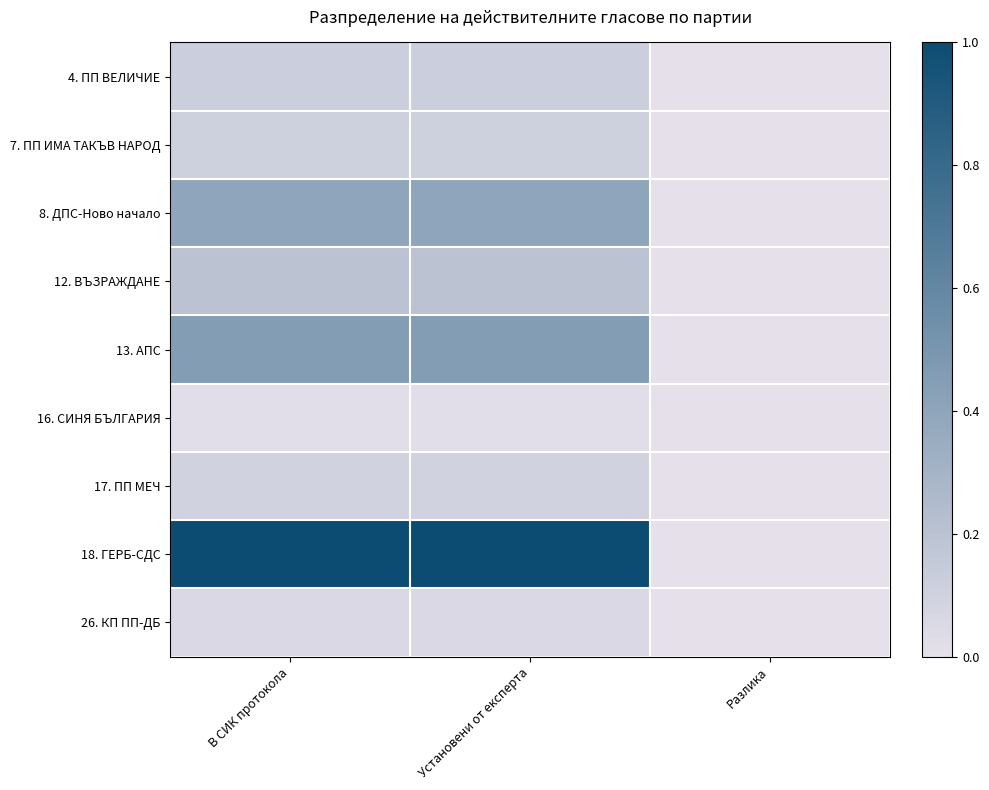

Reading left to right, extract all data points from this chart.

4. ПП ВЕЛИЧИЕ: В СИК протокола=0.1	Установени от експерта=0.1	Разлика=0.0
7. ПП ИМА ТАКЪВ НАРОД: В СИК протокола=0.1	Установени от експерта=0.1	Разлика=0.0
8. ДПС-Ново начало: В СИК протокола=0.4	Установени от експерта=0.4	Разлика=0.0
12. ВЪЗРАЖДАНЕ: В СИК протокола=0.2	Установени от експерта=0.2	Разлика=0.0
13. АПС: В СИК протокола=0.5	Установени от експерта=0.5	Разлика=0.0
16. СИНЯ БЪЛГАРИЯ: В СИК протокола=0.0	Установени от експерта=0.0	Разлика=0.0
17. ПП МЕЧ: В СИК протокола=0.1	Установени от експерта=0.1	Разлика=0.0
18. ГЕРБ-СДС: В СИК протокола=1.0	Установени от експерта=1.0	Разлика=0.0
26. КП ПП-ДБ: В СИК протокола=0.1	Установени от експерта=0.1	Разлика=0.0